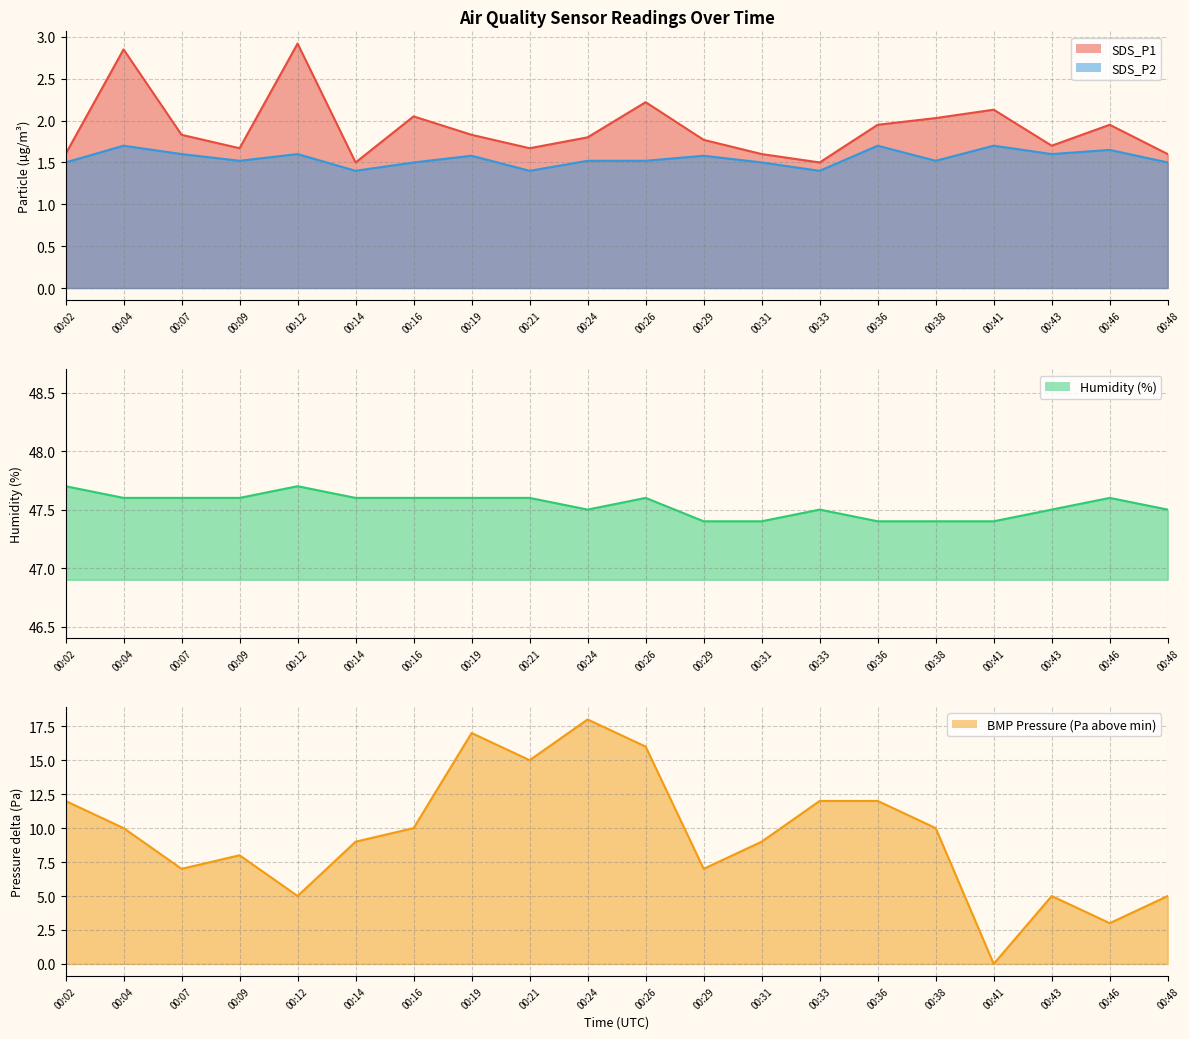

What is the average value of the BMP_pressure_norm series?

9.5